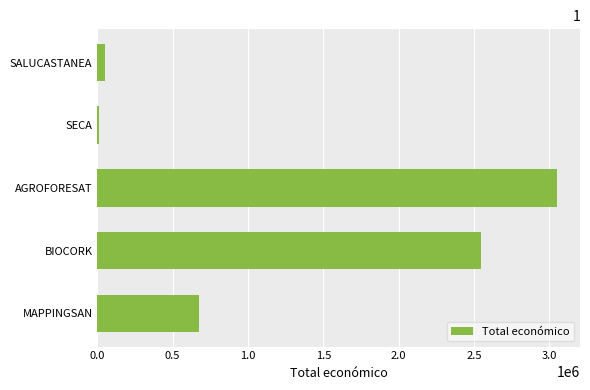

Rank the categories by value from lowest to highest.

SECA, SALUCASTANEA, MAPPINGSAN, BIOCORK, AGROFORESAT